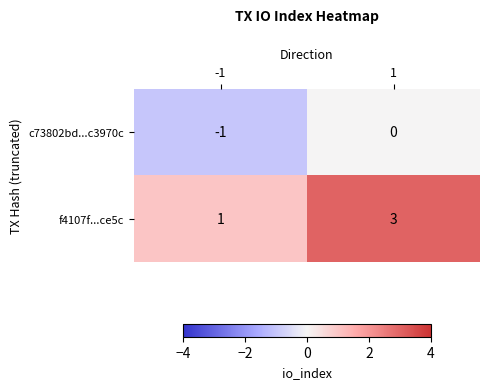

What is the difference between the f4107f...ce5c values at -1 and 1?

2